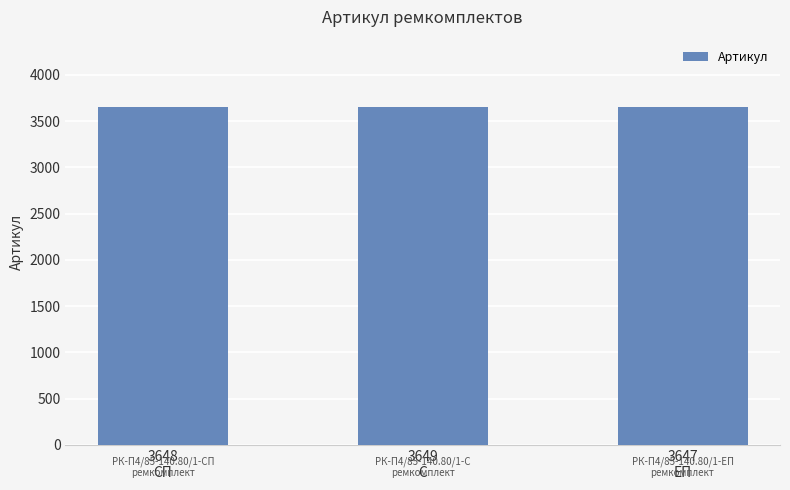

What is the change in value from 3648
СП to 3647
ЕП?

-1